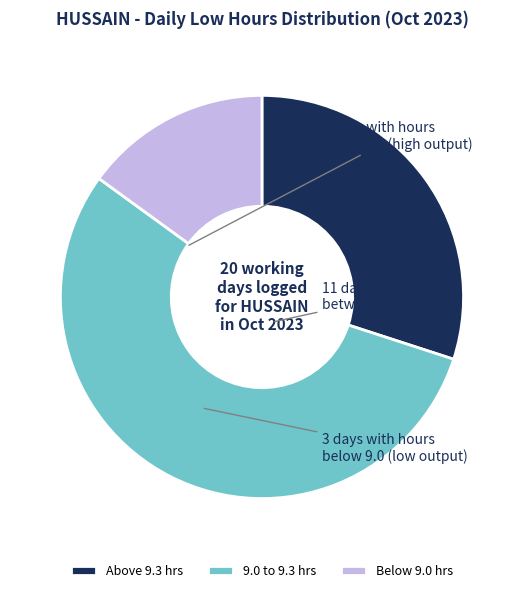

Does any single category account for the majority?

Yes